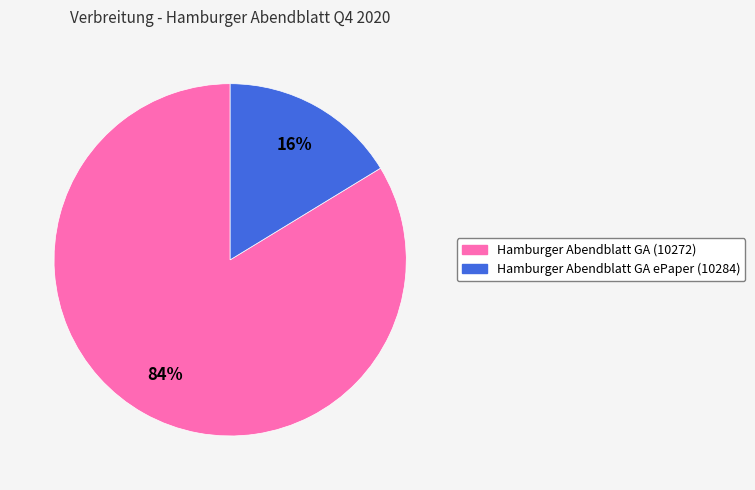

What is the majority slice?

Hamburger Abendblatt GA (10272)